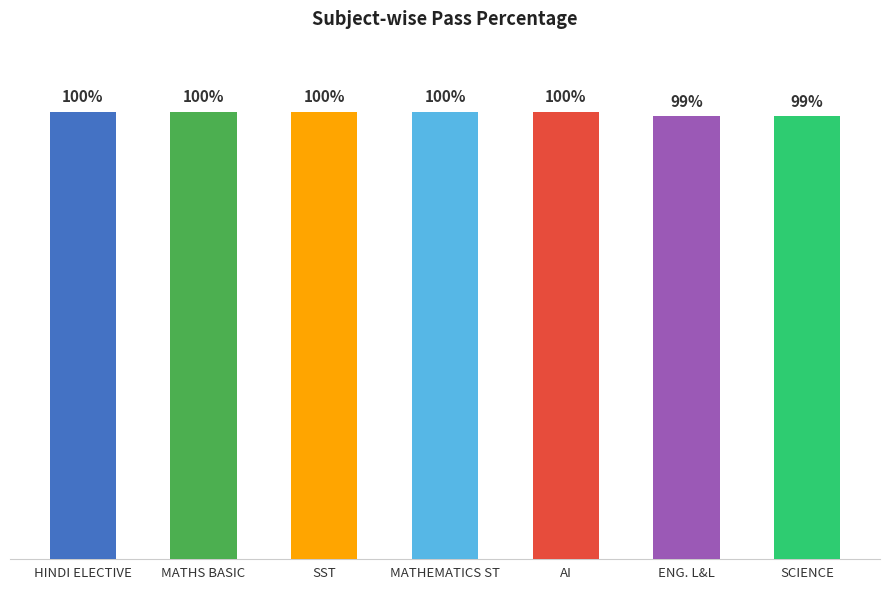

What is the label of the 1st bar from the left?

HINDI ELECTIVE